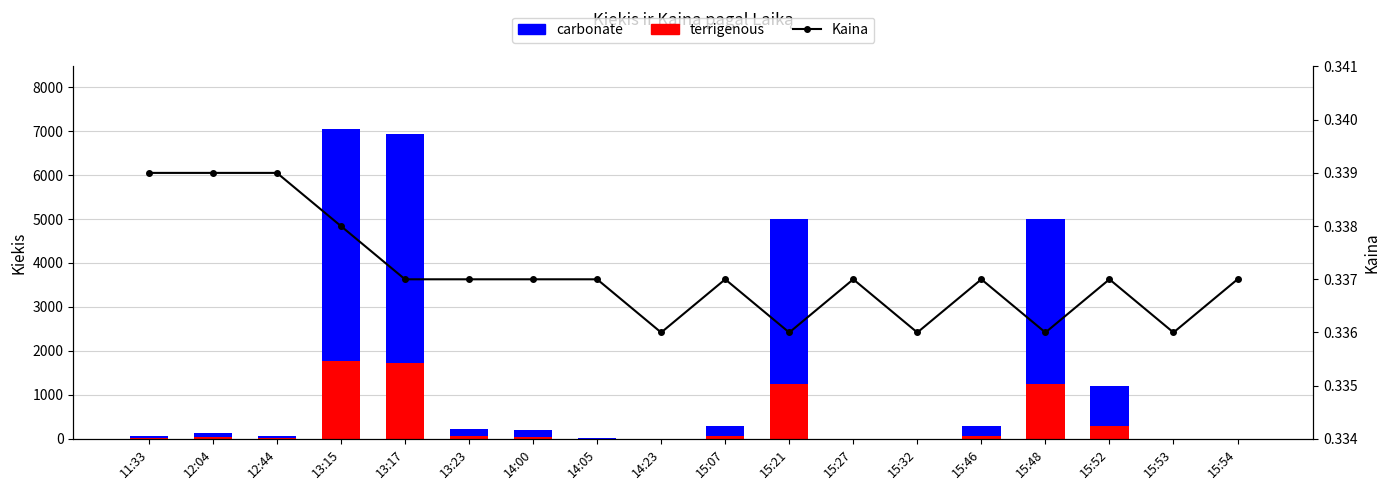

At which category is the sum across all series the highest?

13:15